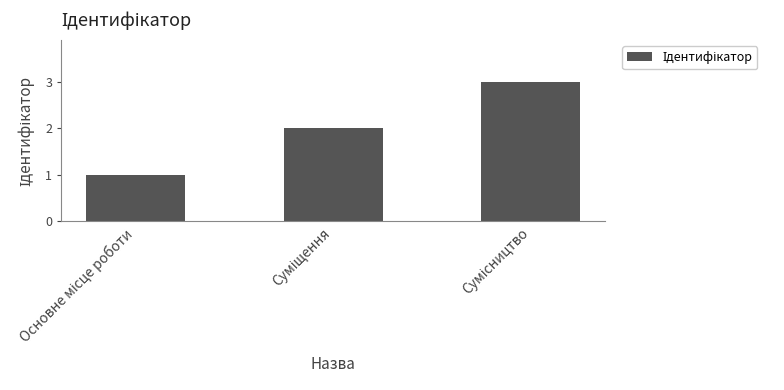

What is the greatest value displayed?

3